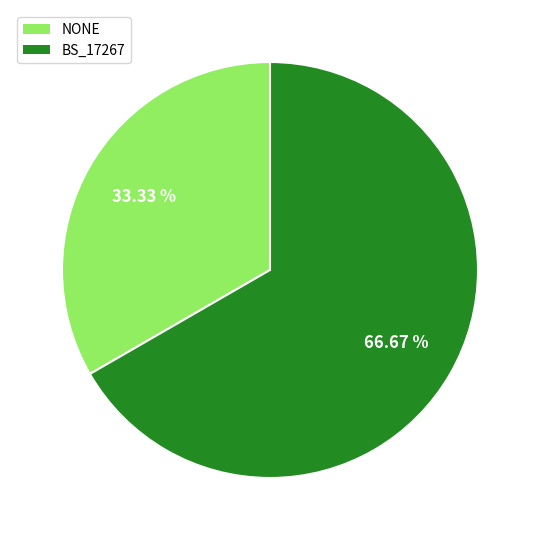

Is it true that BS_17267 is 59% of the pie?

False